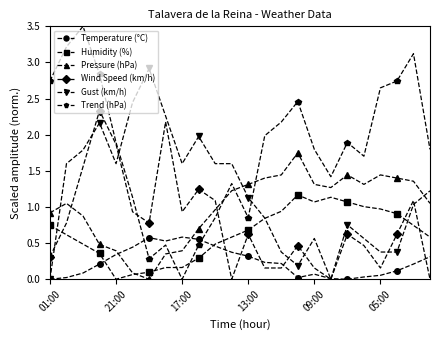

What is the maximum value shown in the chart?

3.5